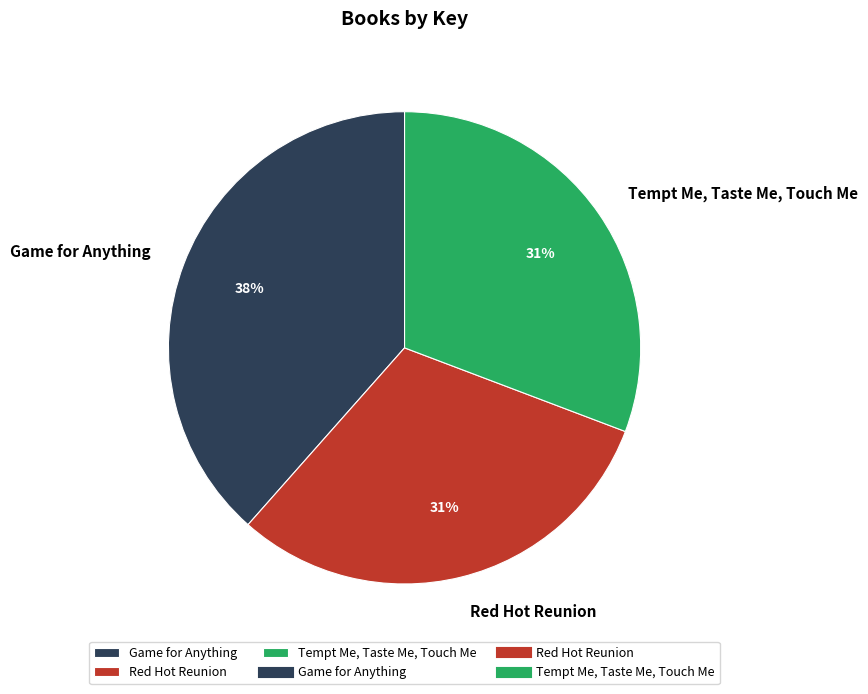

To the nearest percent, what is the average slice percentage?

33%